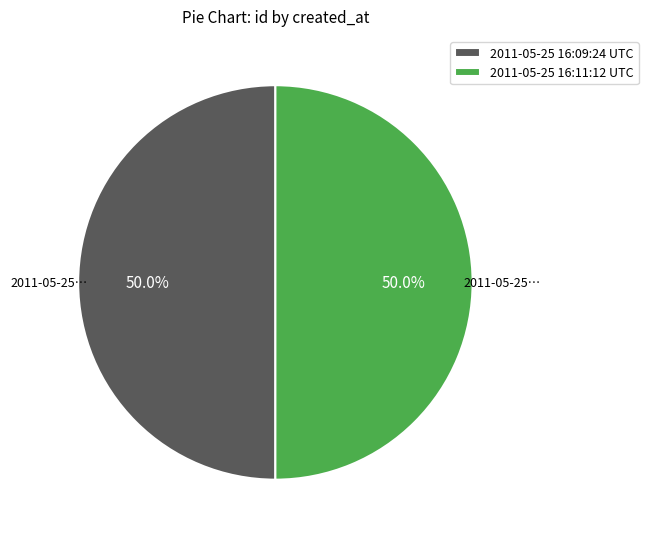

How many segments does this pie chart have?

2